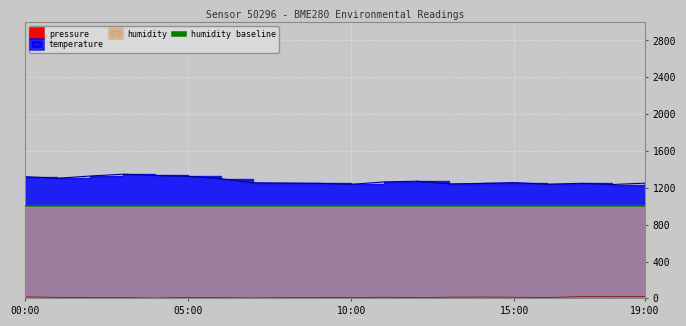

What is the label of the 5th point from the right?

15:00